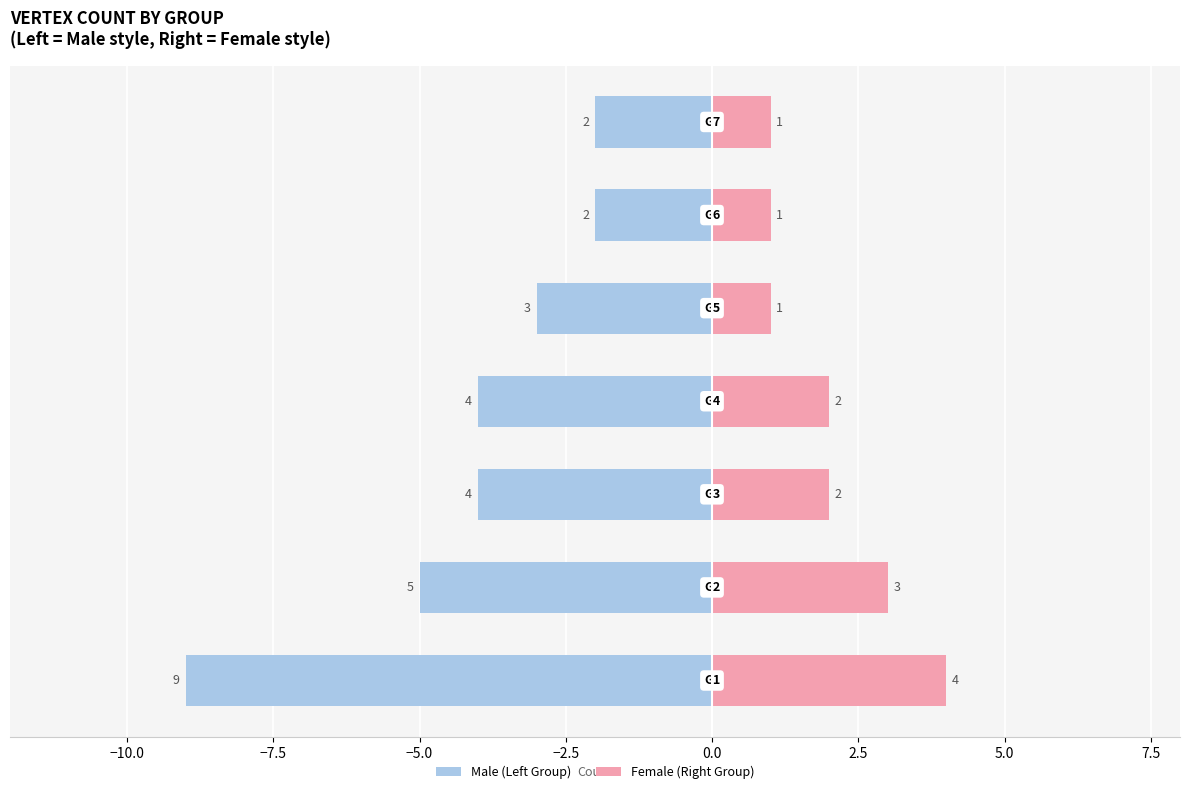

What are all the series names shown in the legend?

Male (Left Group), Female (Right Group)